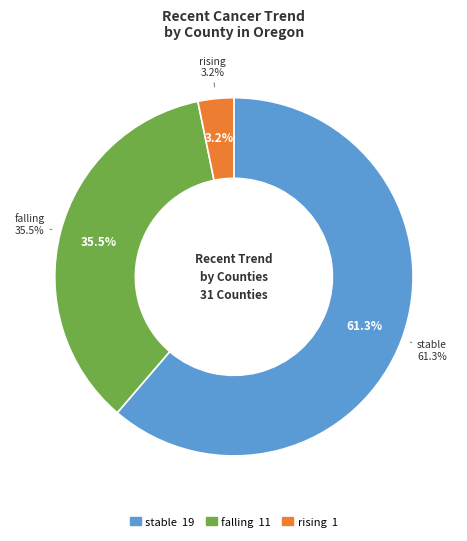

What is the smallest slice in the pie chart?

rising